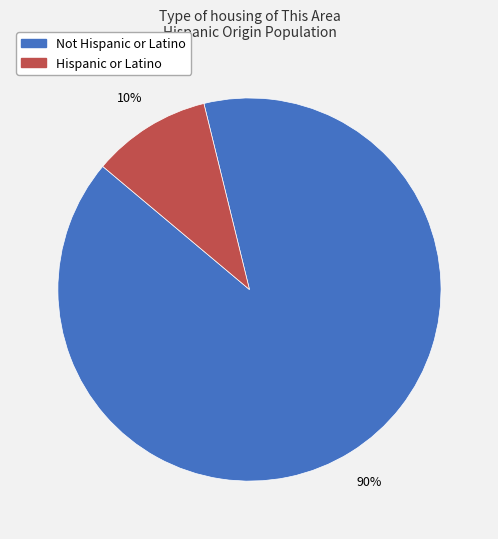

How many slices are in this pie chart?

2